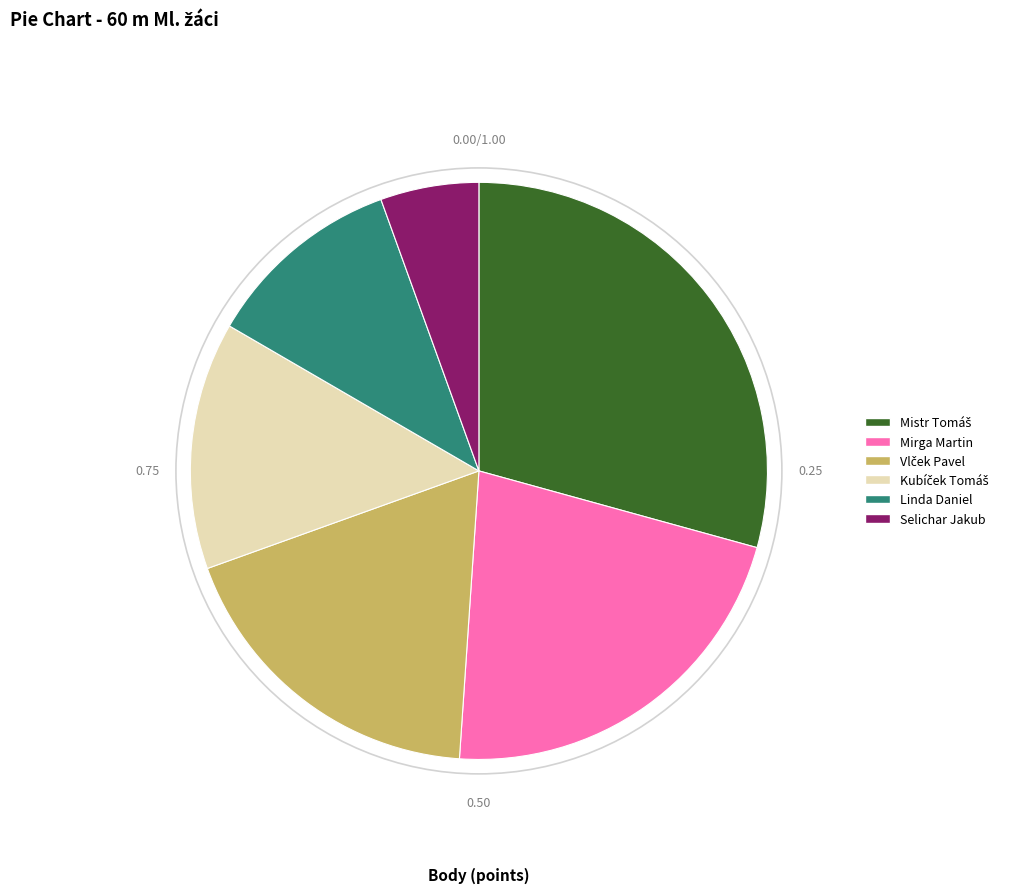

The Selichar Jakub slice represents 6% of the pie. True or false?

True